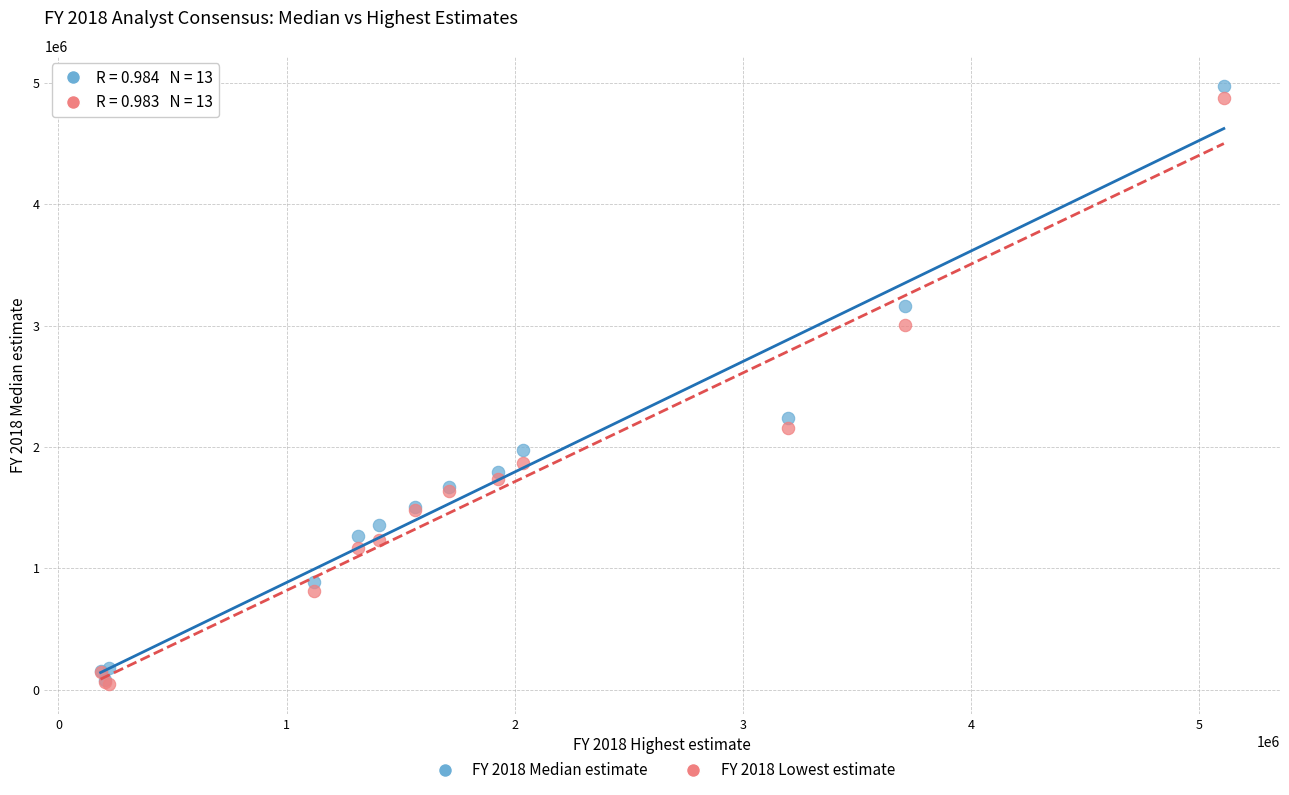

Which series has the largest Y range (max minus min)?

FY 2018 Median estimate